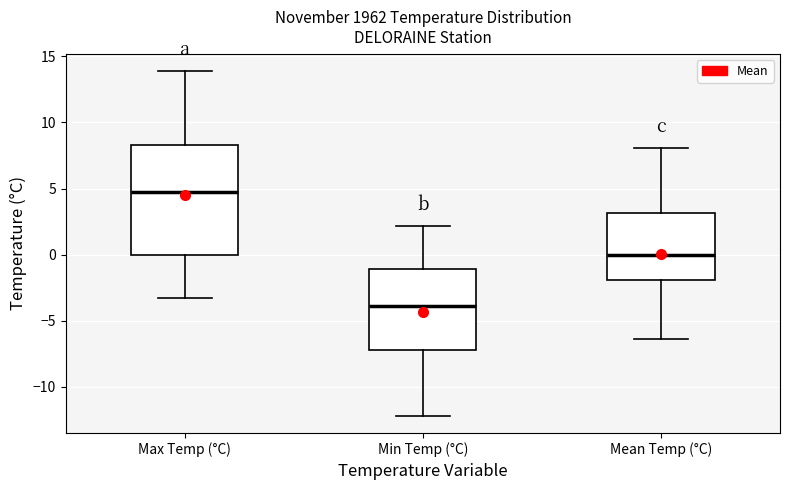

Where is the lower edge of the box for Max Temp (°C) on the y-axis? The values are not printed on the chart, so give them approximately, as read against the axis.

0.0